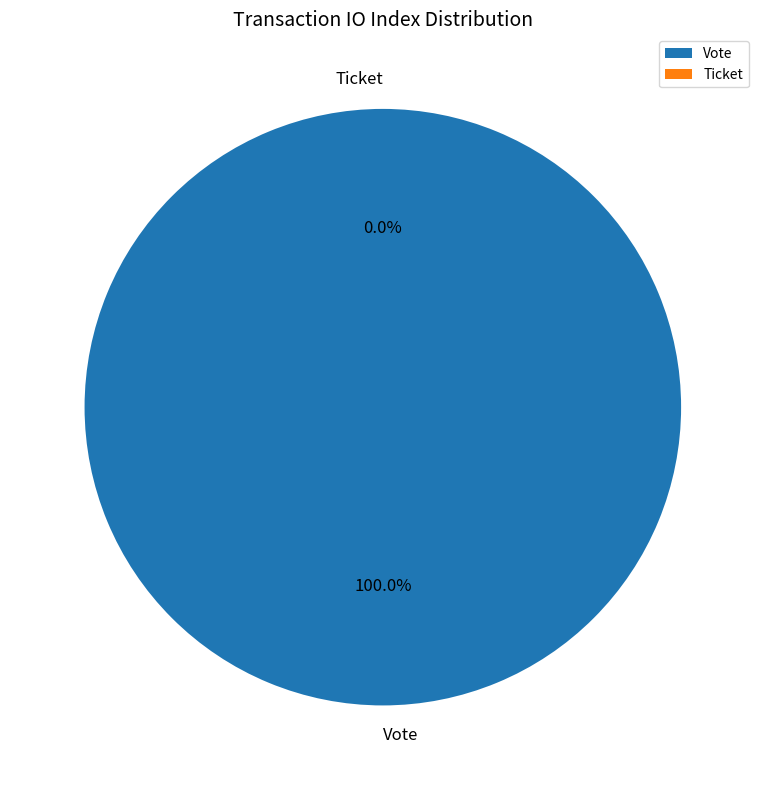

Is there a majority slice in this chart?

Yes